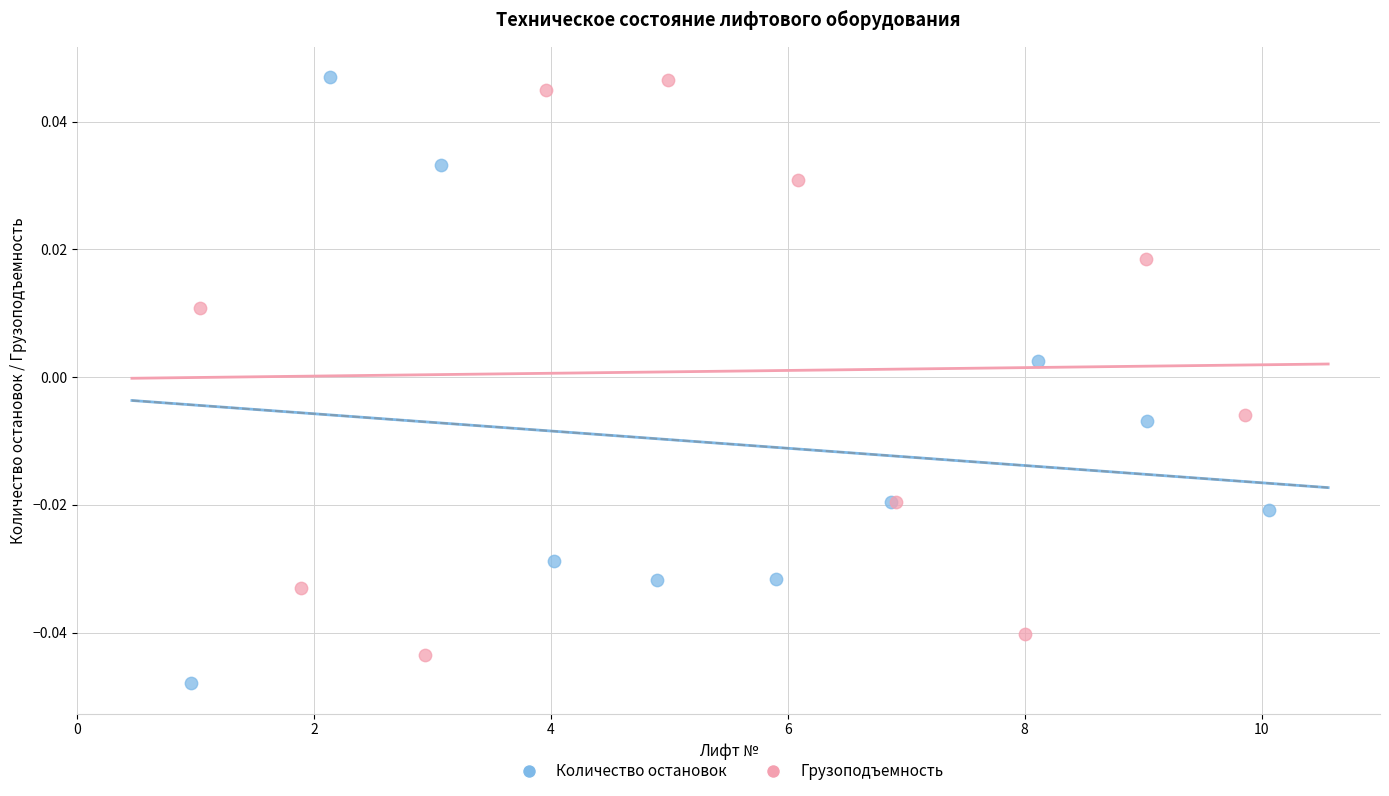

Which series reaches the minimum Y coordinate?

Количество остановок